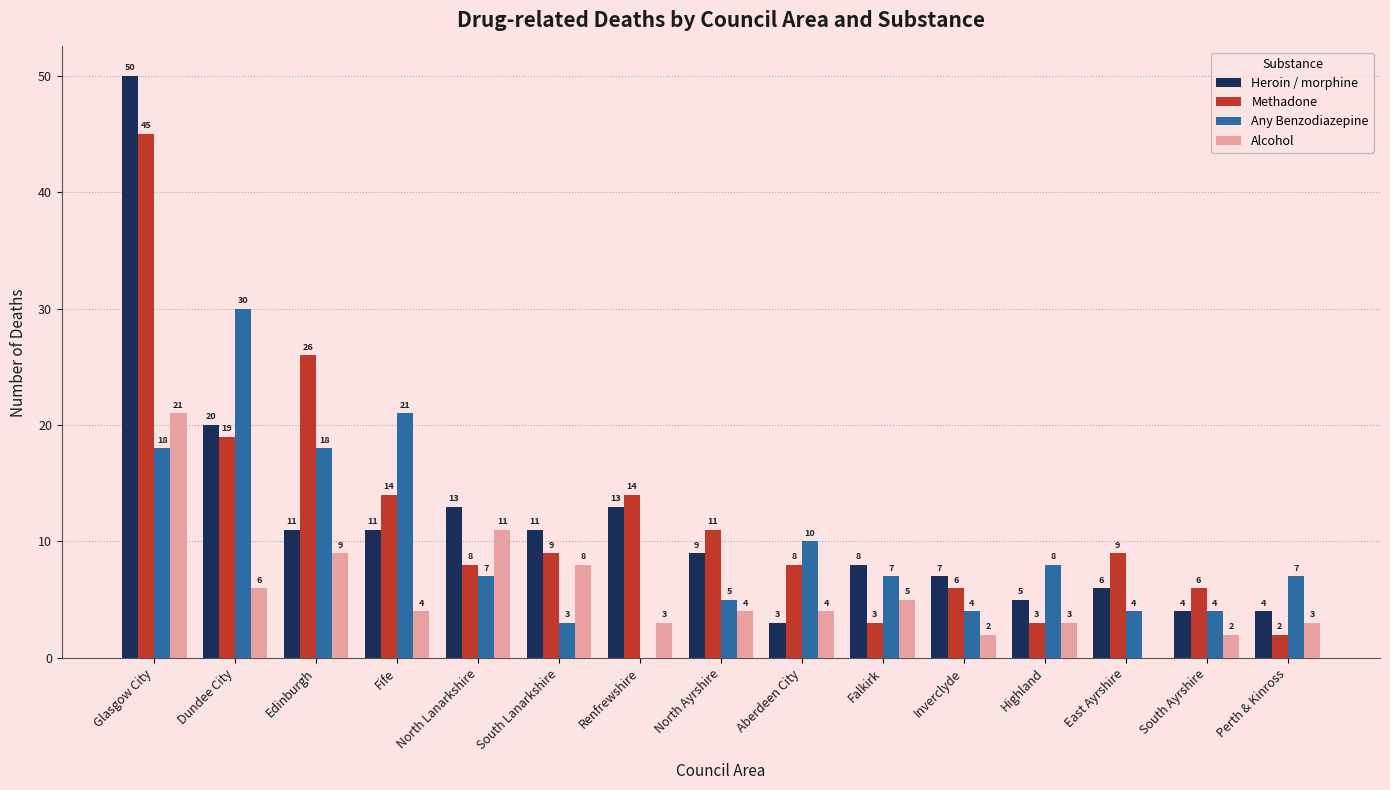

Is it true that Heroin / morphine equals 2 at South Ayrshire?

False